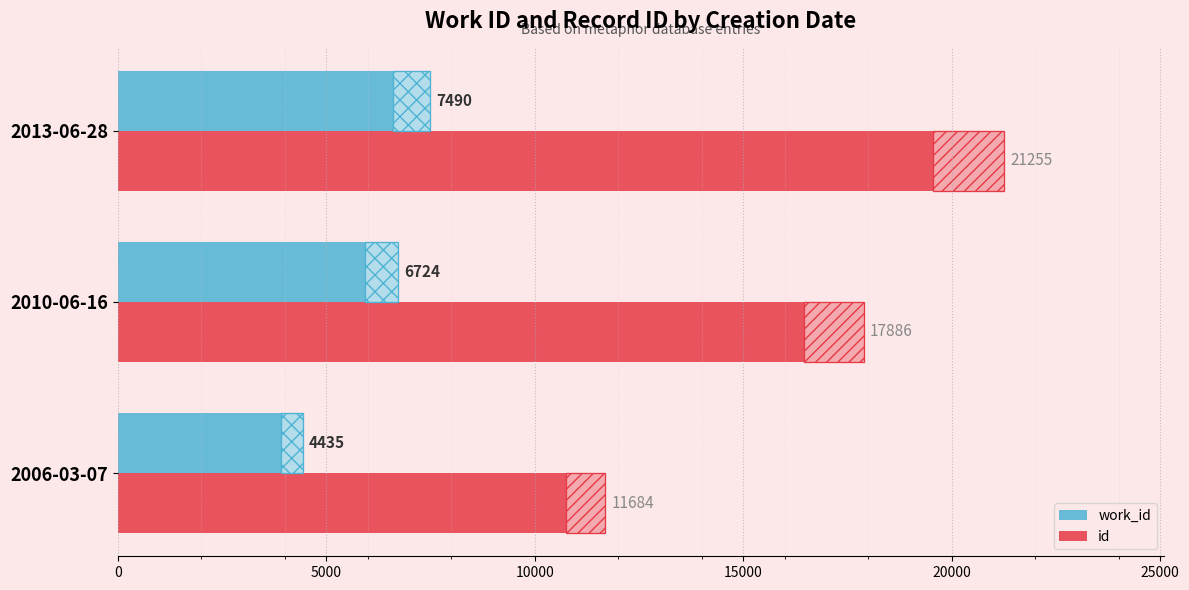

Is it true that id equals 17886 at 2010-06-16?

True